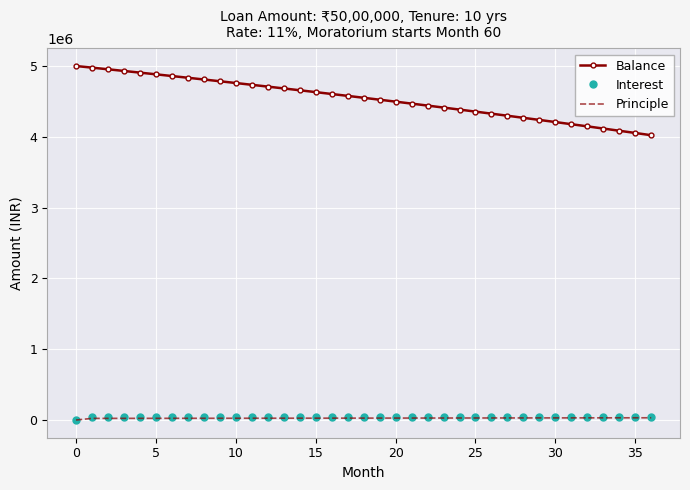

What is the highest value of the Balance series?

5000000.0